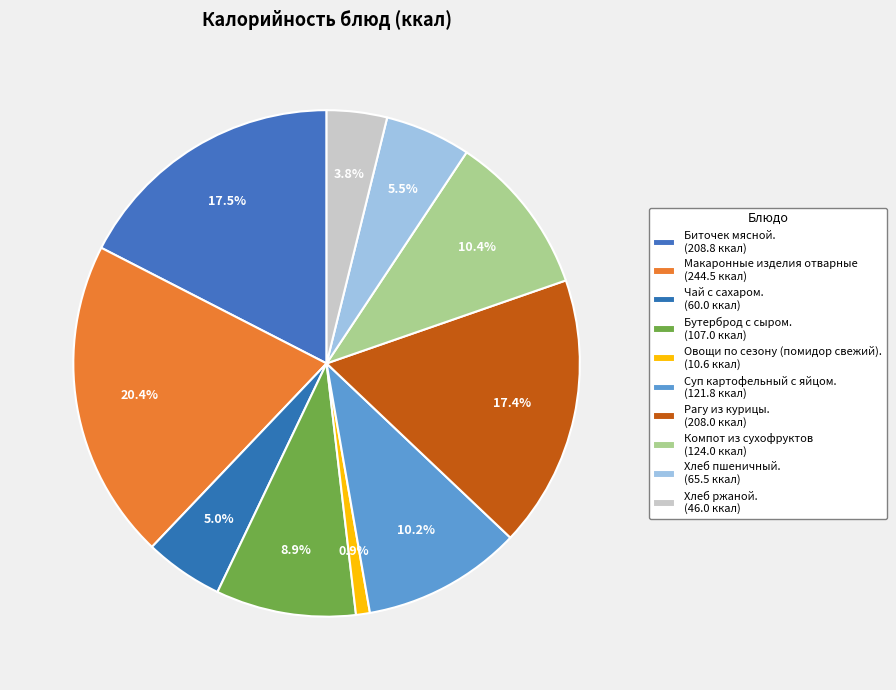

Which slice is the largest?

Макаронные изделия отварные